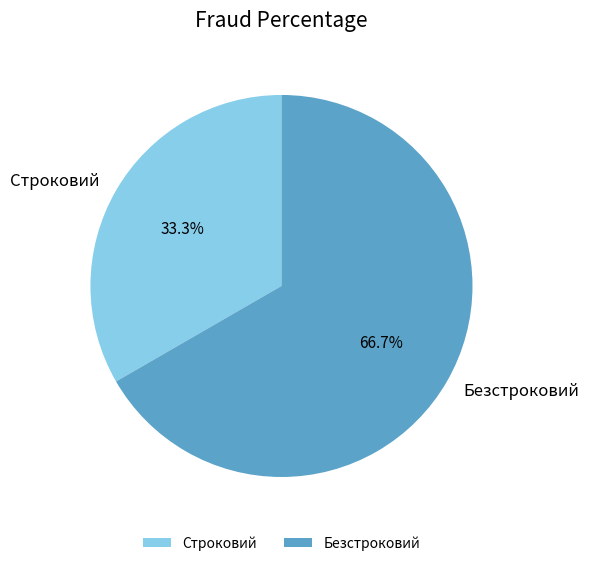

What portion of the pie excludes Безстроковий?

33.3%